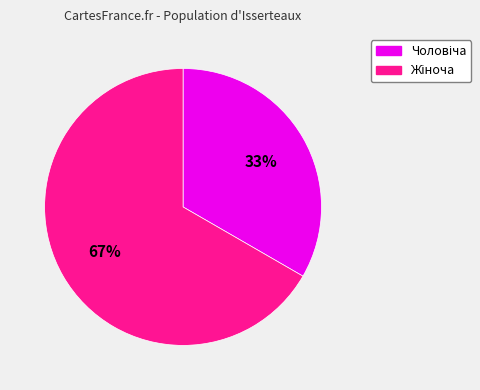

Does any single category account for the majority?

Yes